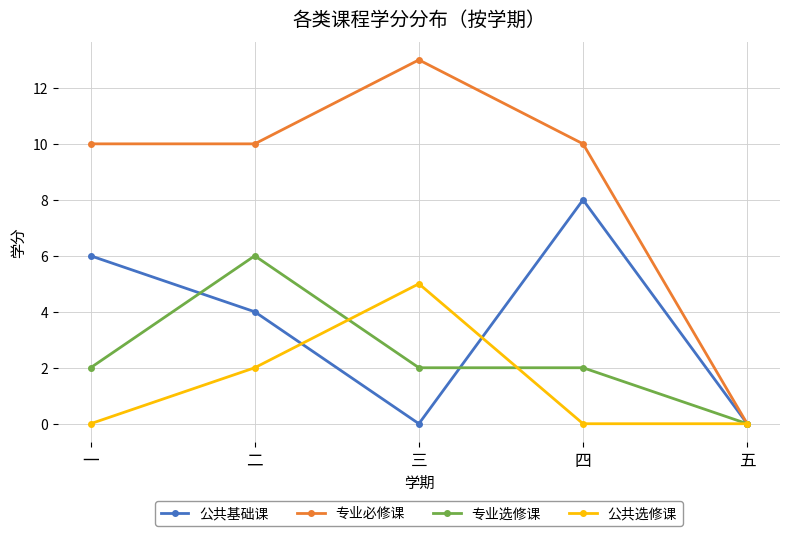

Does the chart have visible grid lines?

Yes